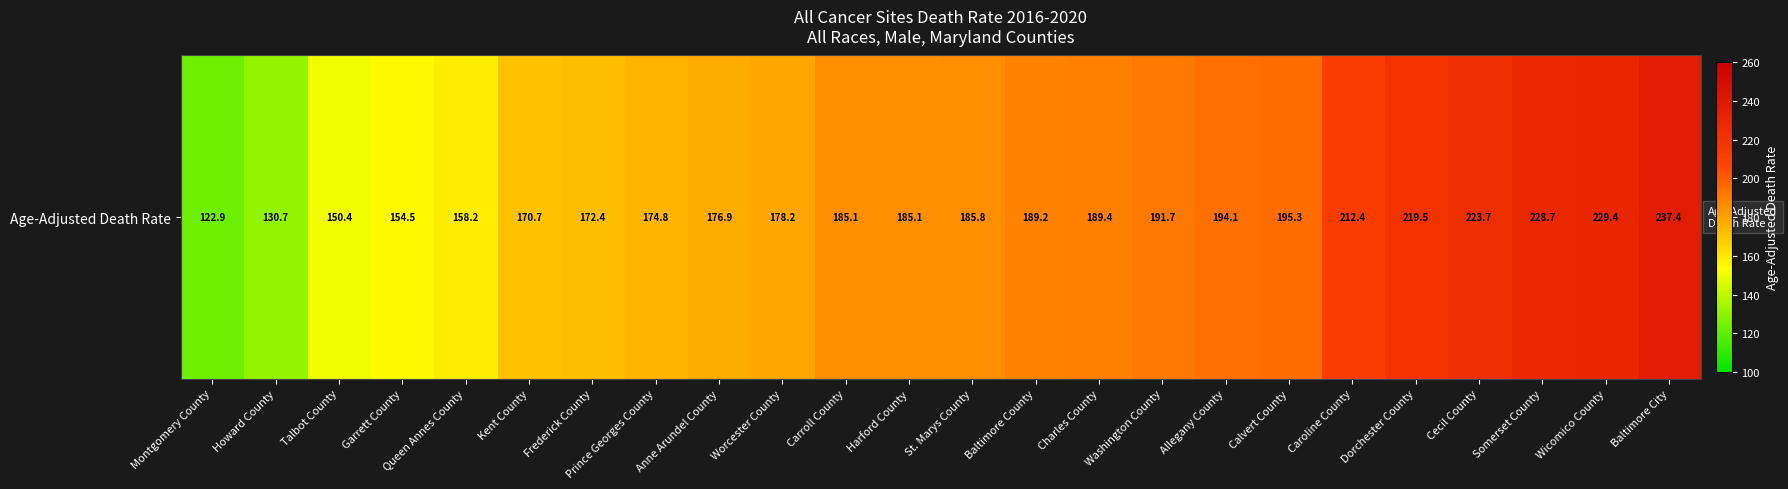

At which label does the data first exceed 185?

Carroll County